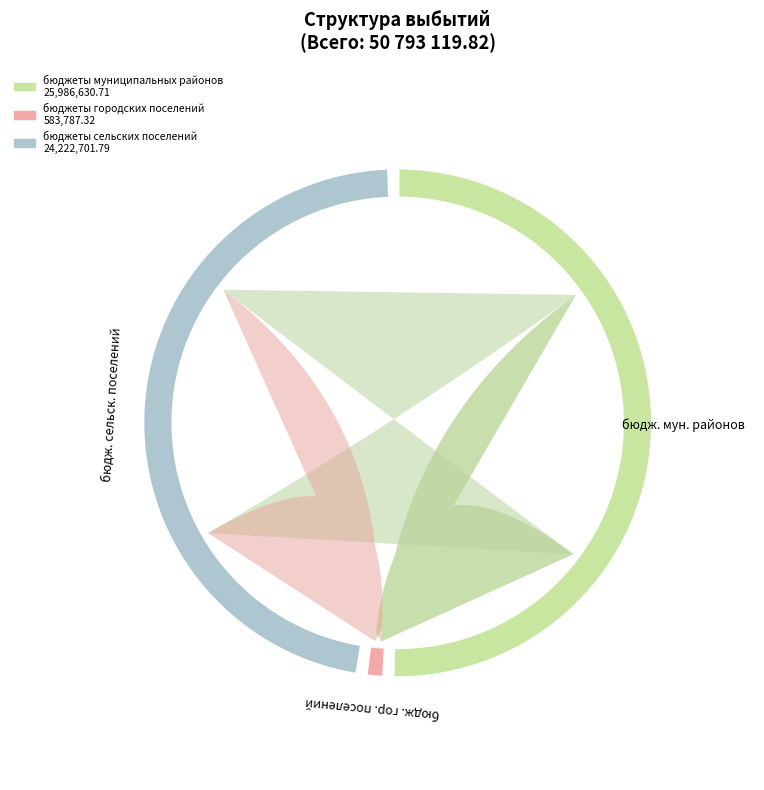

How many slices are in this pie chart?

3